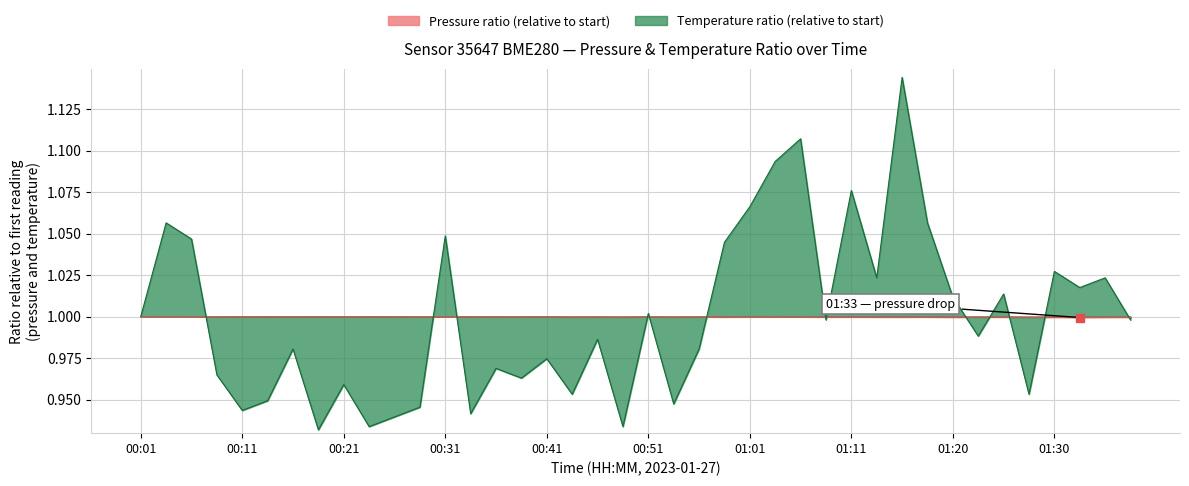

What is the spread (max minus min) of values at 00:53?

0.1